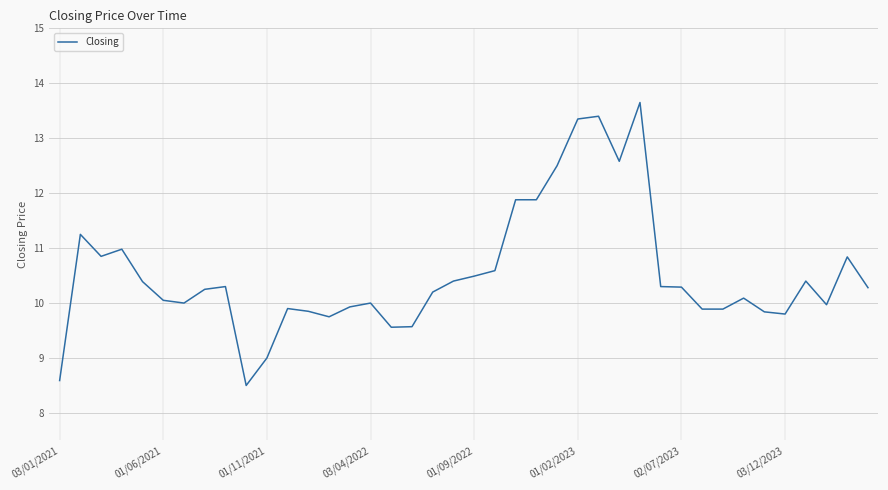

What is the greatest value displayed?

13.7